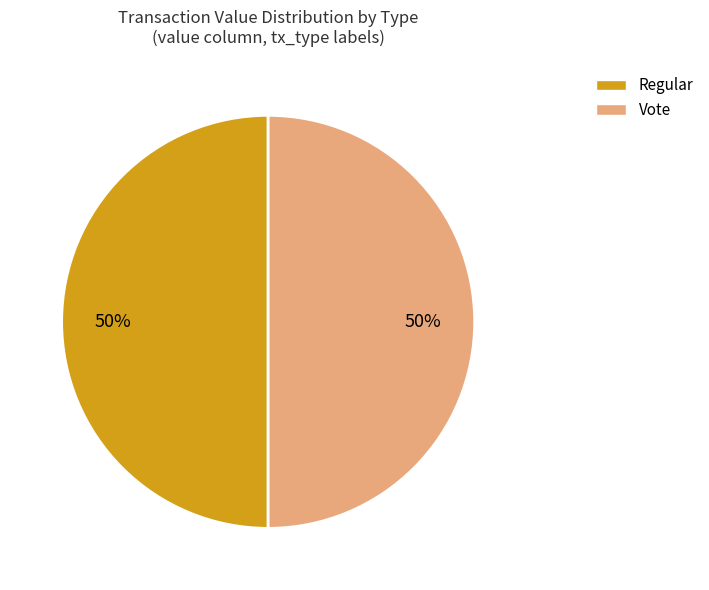

To the nearest percent, what is the average slice percentage?

50%